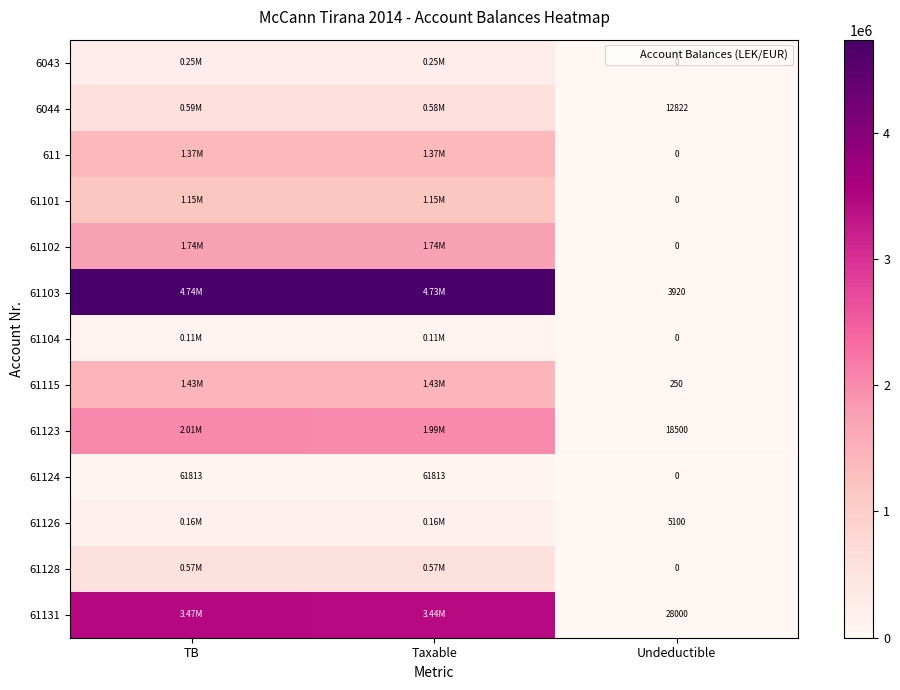

Which has a higher value, Undeductible or Taxable?

Taxable